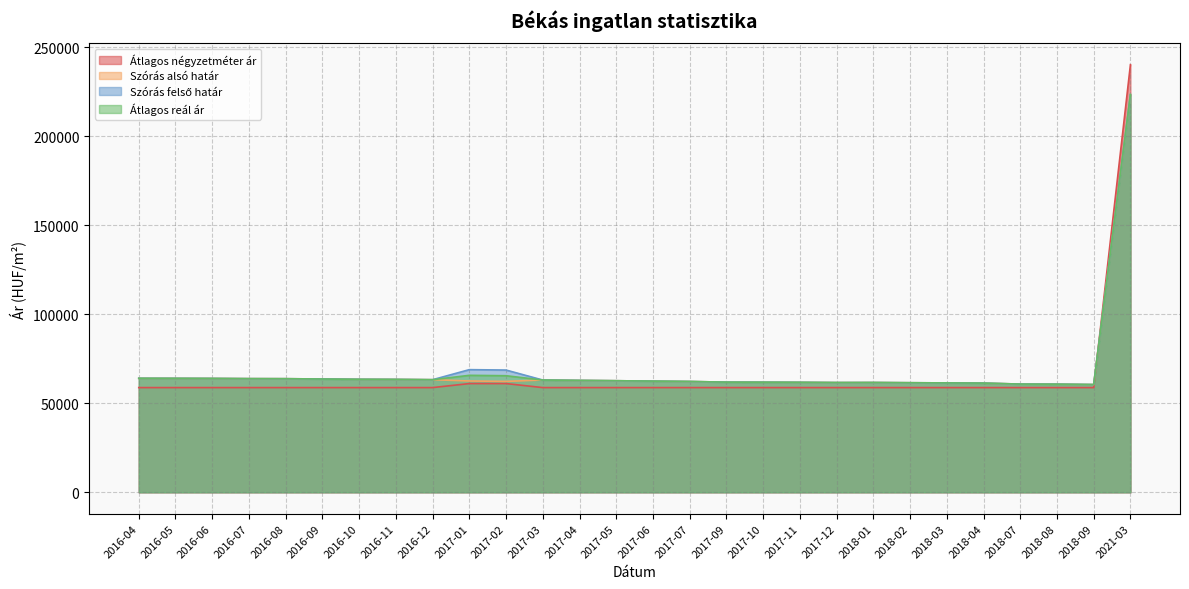

At which category does the chart reach its peak across all series?

2021-03